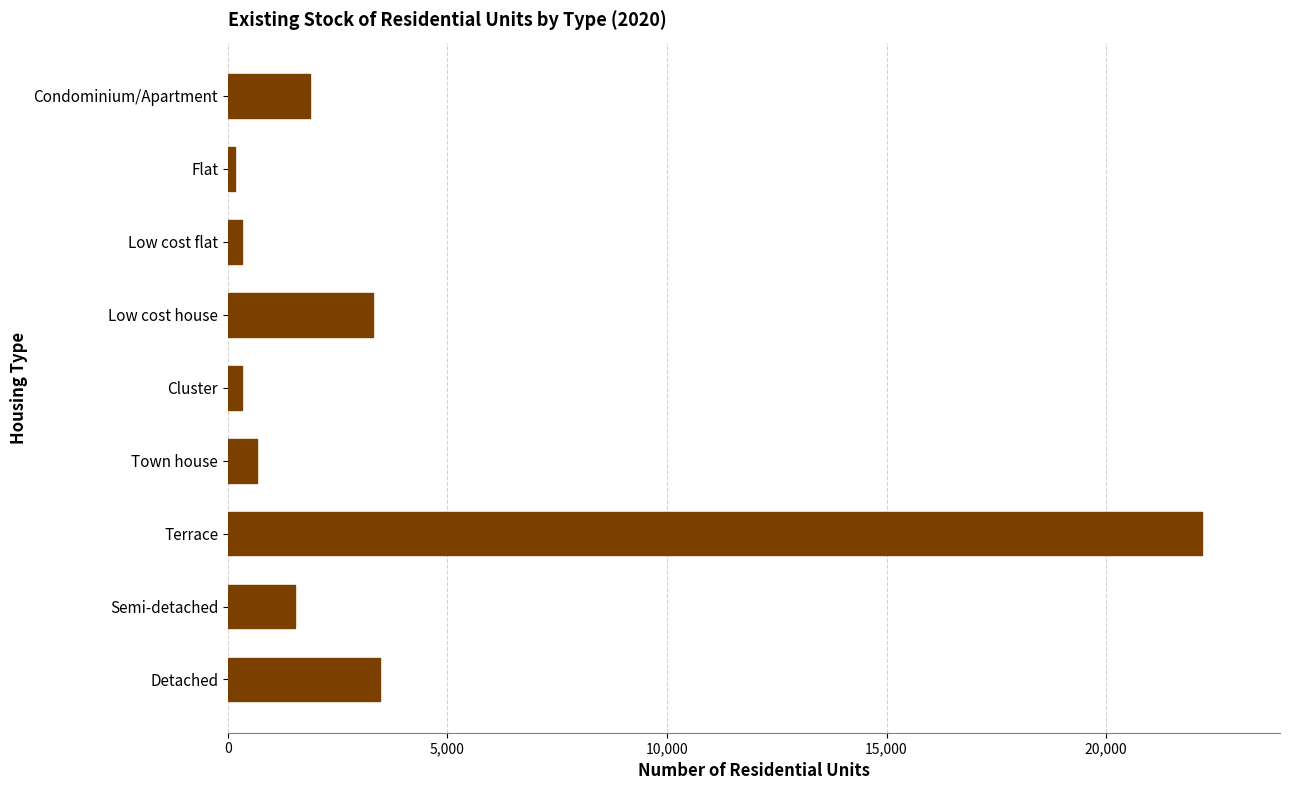

What is the greatest value displayed?

22186